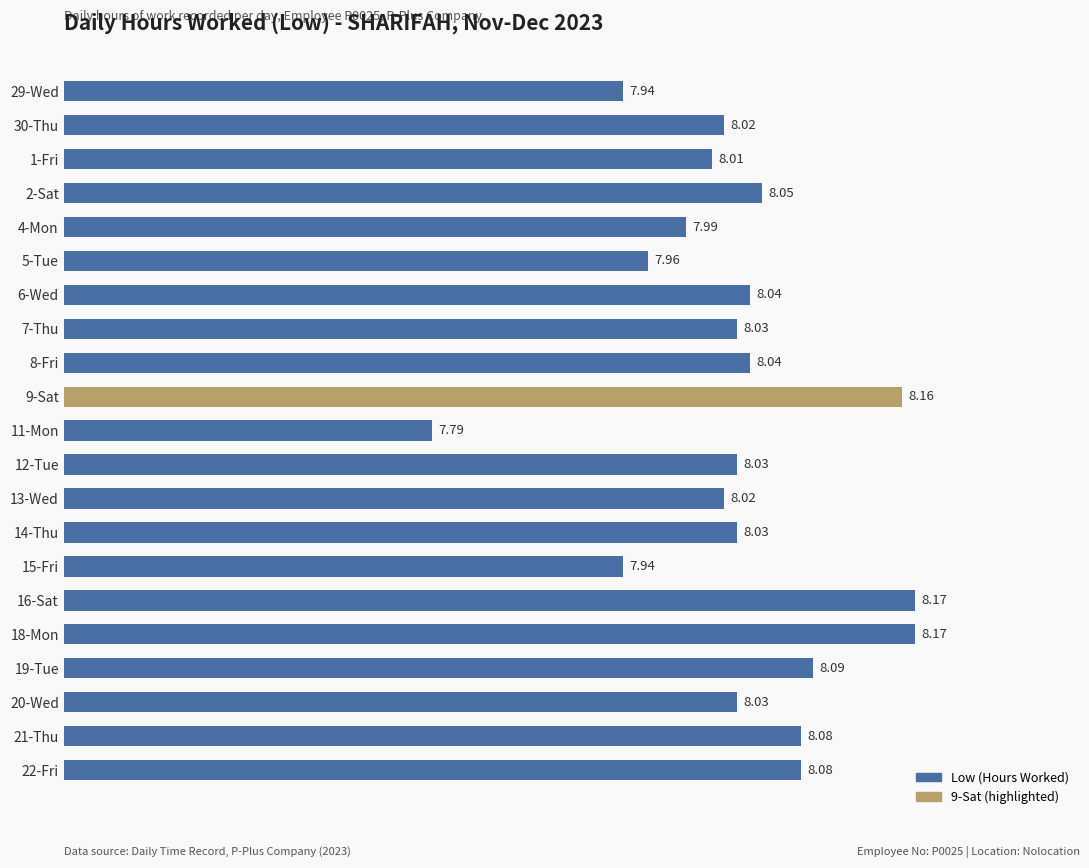

Approximately how many times larger is the value at 19-Tue compared to 14-Thu?

1.0